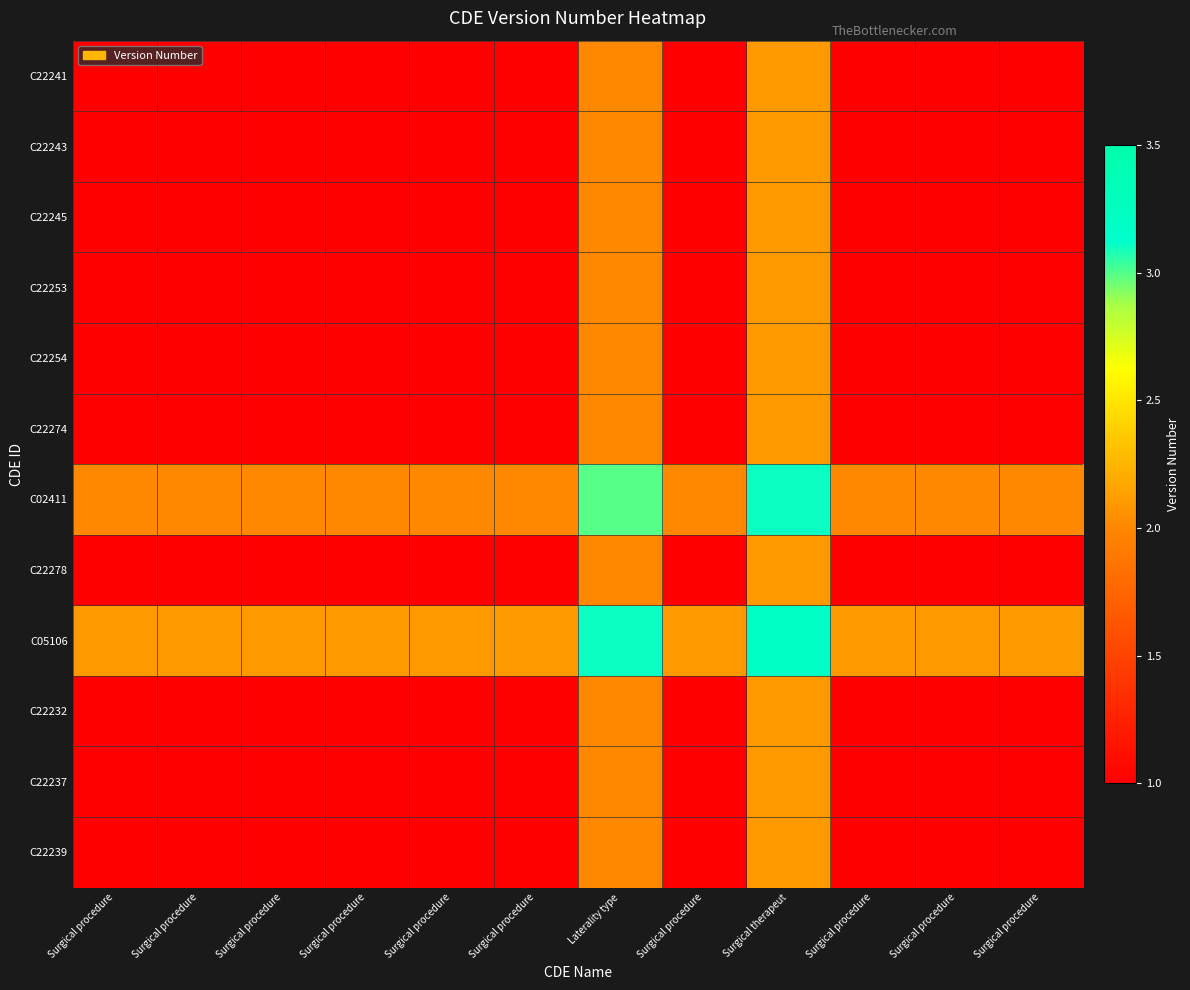

What is the smallest value displayed?

1.0